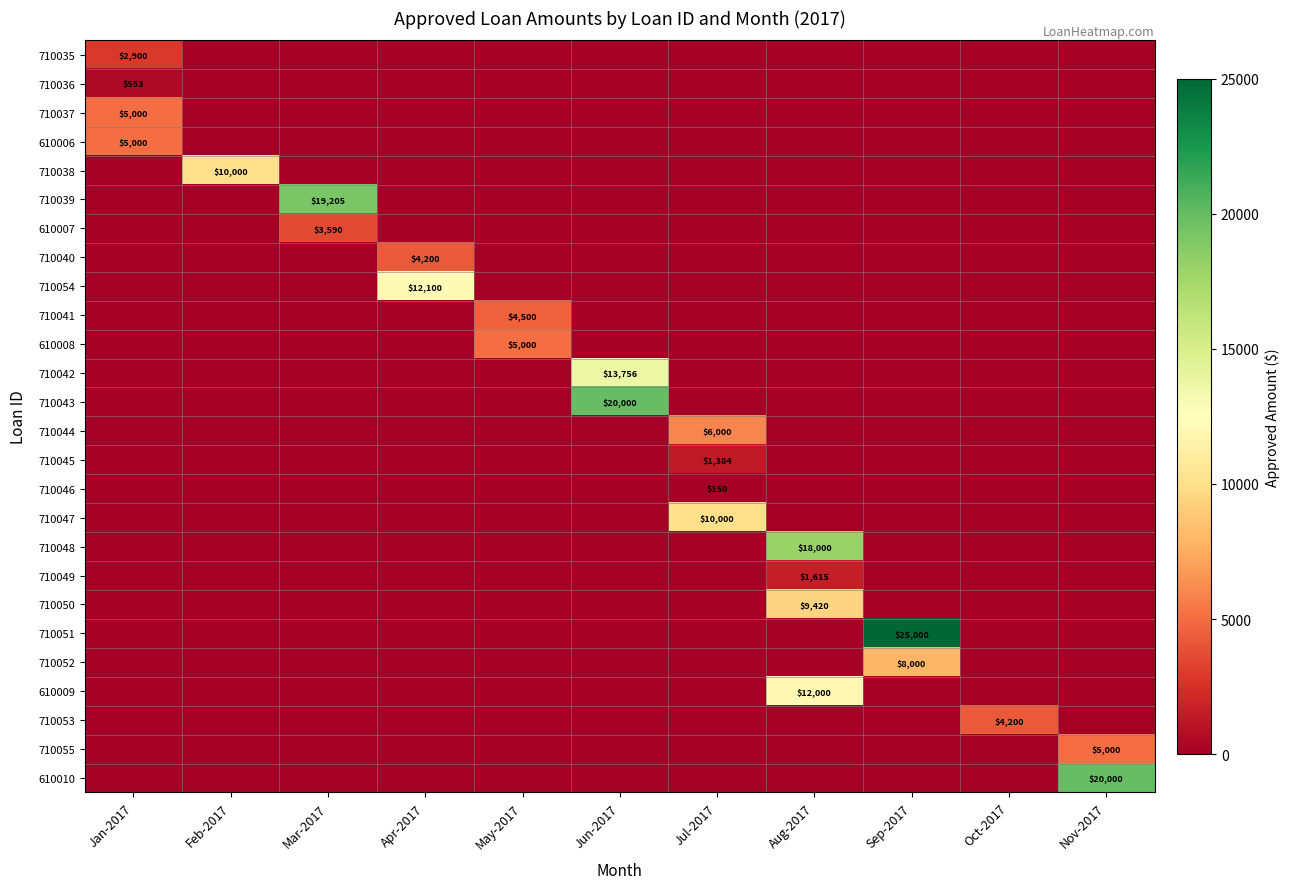

Which series changed the most between May-2017 and Sep-2017?

710051